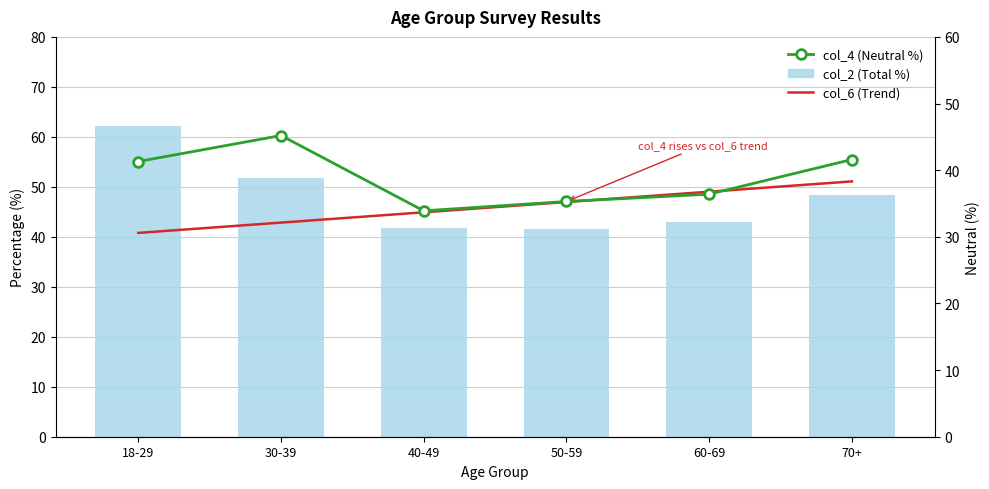

How many values in the col_2 (Total %) series are below 48?

3